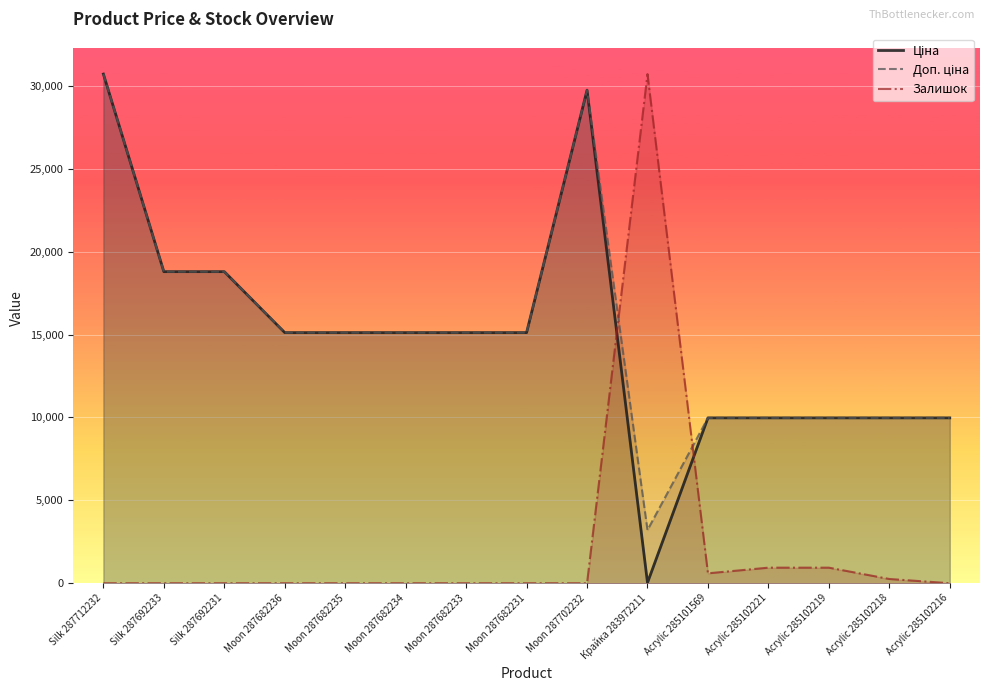

How many series are shown in this chart?

3